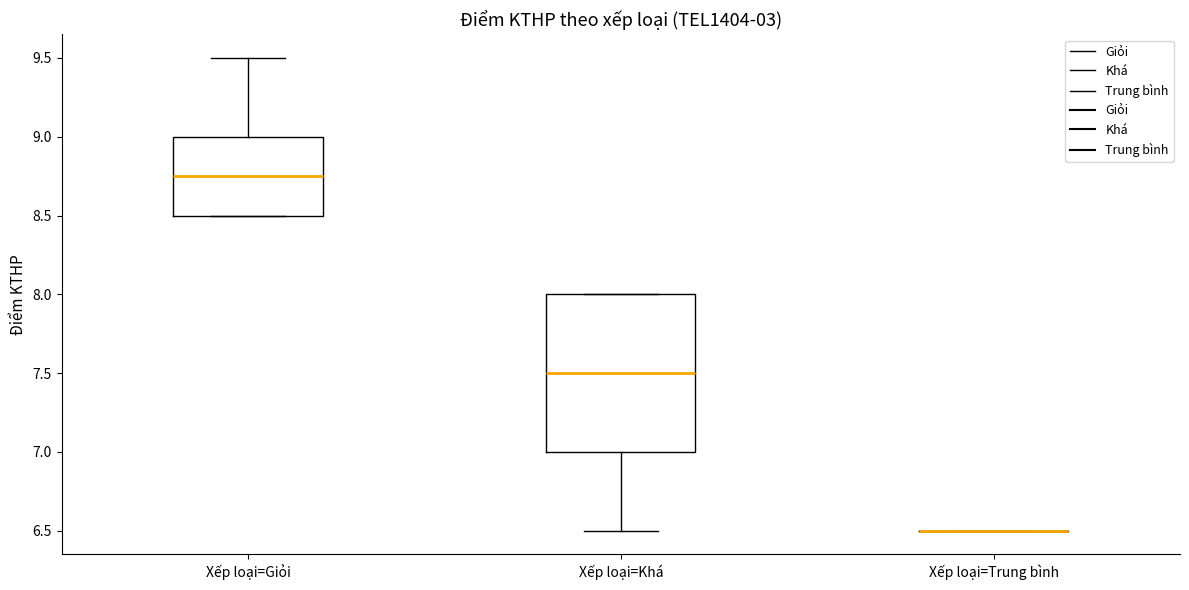

Reading left to right, transcribe this box plot: for each box, give where its median line is, the range the box spans, and where its two whiskers end, as read against the y-axis. The values are not printed on the chart, so give them approximately, as read against the axis.

Xếp loại=Giỏi: median 8.75, box 8.50 to 9.00, whiskers 8.50 to 9.50
Xếp loại=Khá: median 7.50, box 7.00 to 8.00, whiskers 6.50 to 8.00
Xếp loại=Trung bình: box collapsed to a line at 6.50, whiskers 6.50 to 6.50